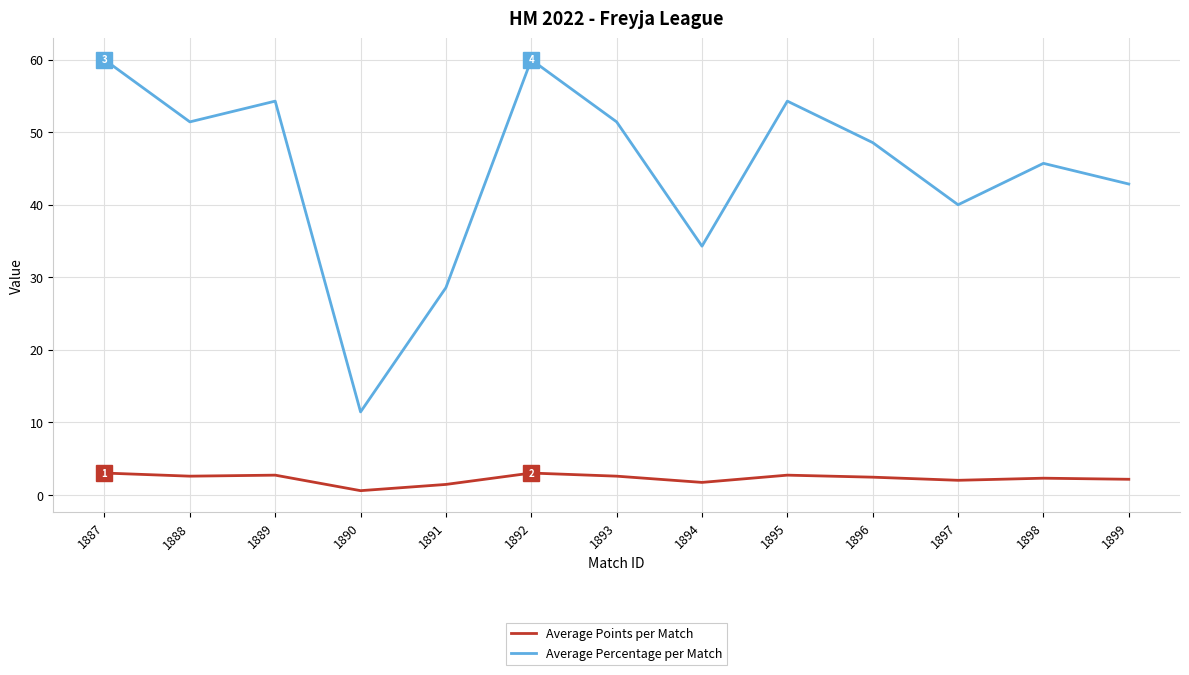

True or false: Average Percentage per Match and Average Points per Match intersect in this chart.

False